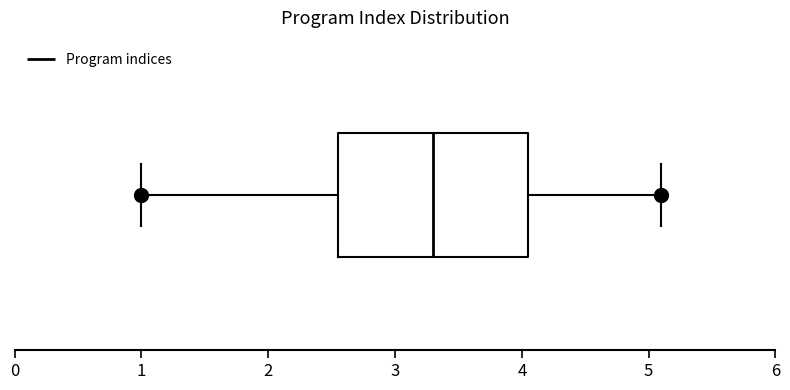

Read this box plot against the x-axis: the position of the median line, the range covered by the box, and the ends of both whiskers. The values are not printed on the chart, so give them approximately, as read against the axis.

median 3.3, box 2.6 to 4.1, whiskers 1.0 to 5.1